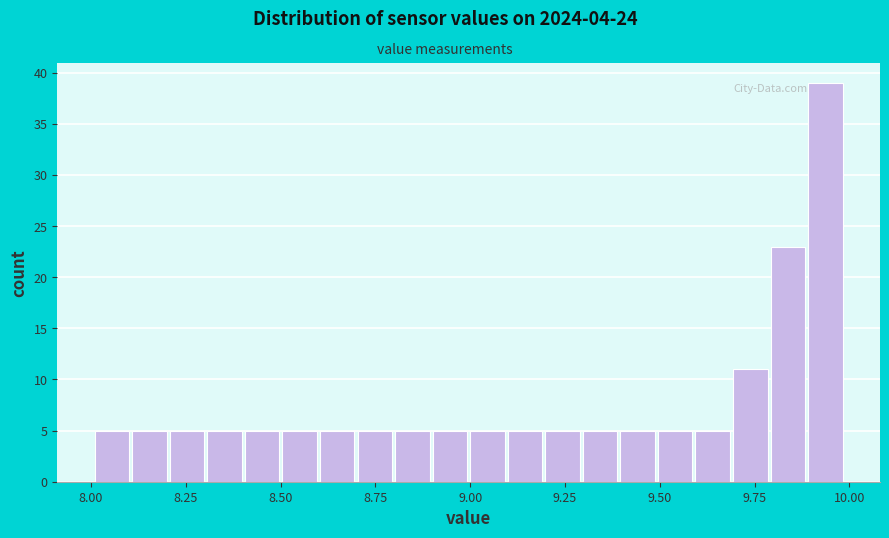

Around what value on the x-axis is the tallest bar? Give the approximate position of its centre, as read against the axis.

9.95